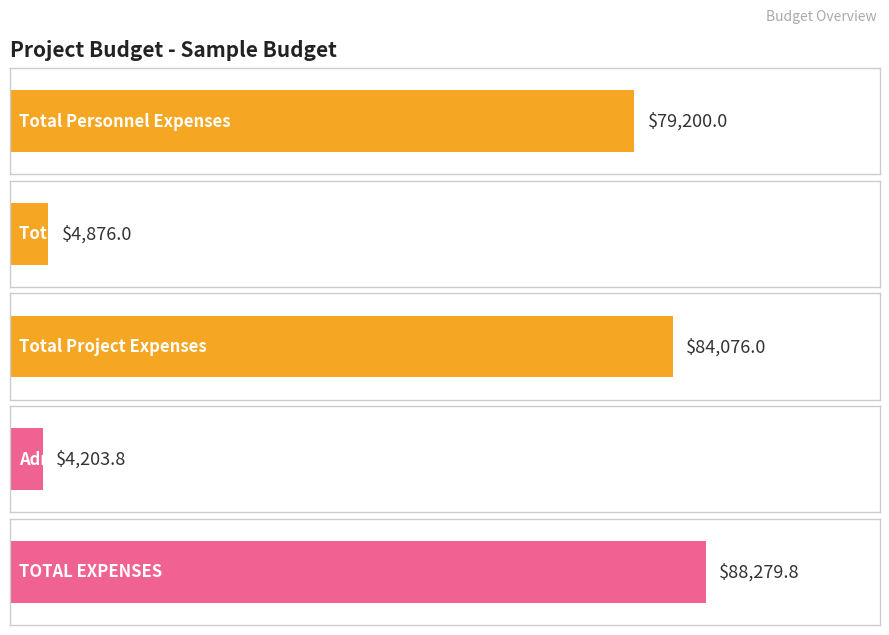

List the labels in order of value, smallest first.

Administrative Fee, Total Non-Personnel Costs, Total Personnel Expenses, Total Project Expenses, TOTAL EXPENSES